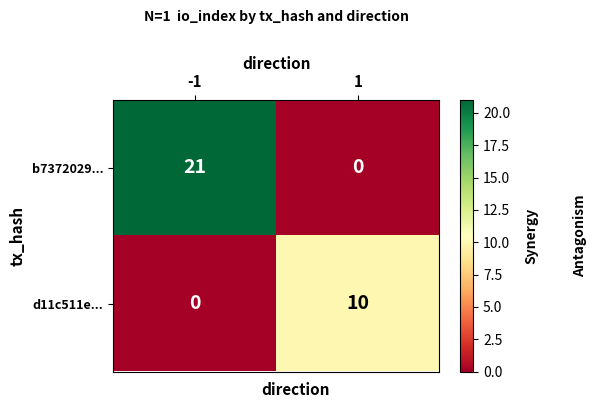

The value of d11c511e... at -1 is -7. True or false?

False